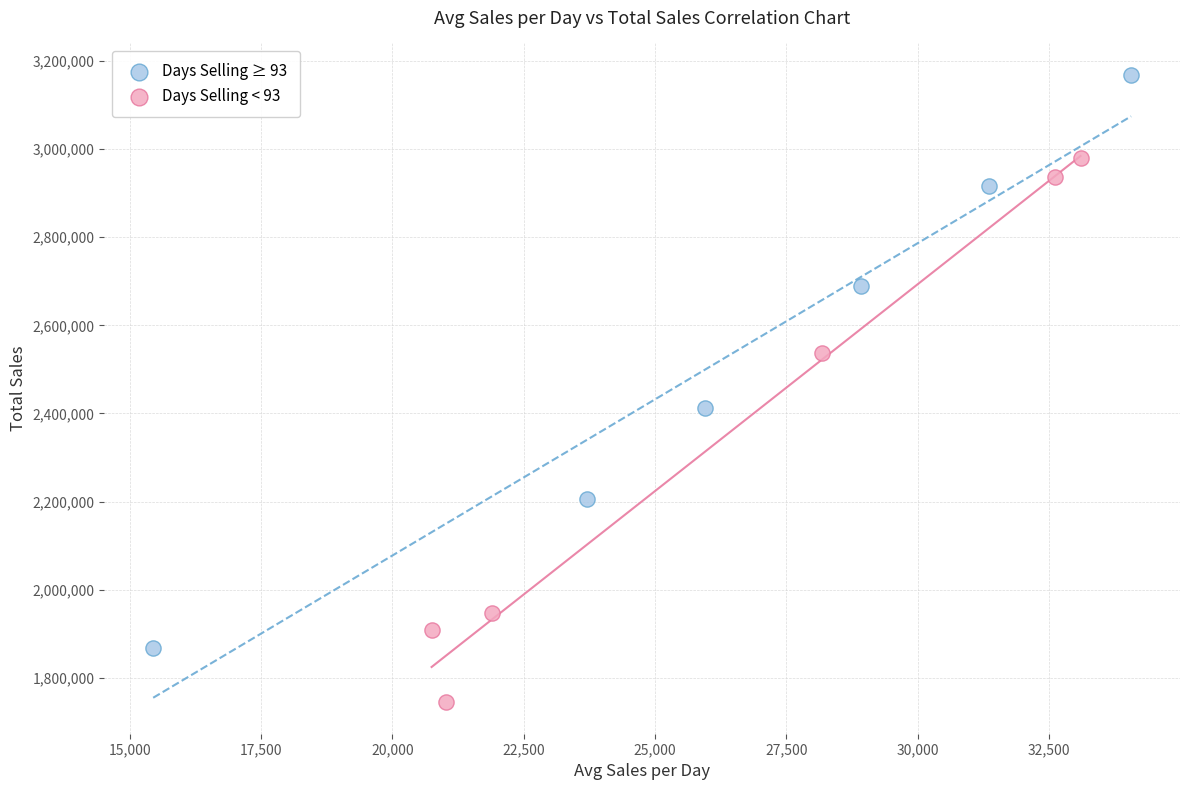

Which series reaches the minimum Y coordinate?

Days Selling < 93